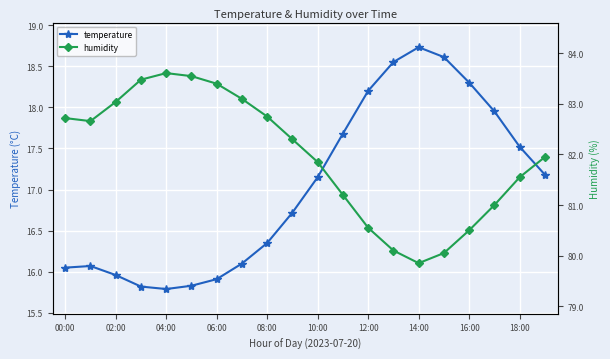

How many interior local valleys does the temperature series have?

1